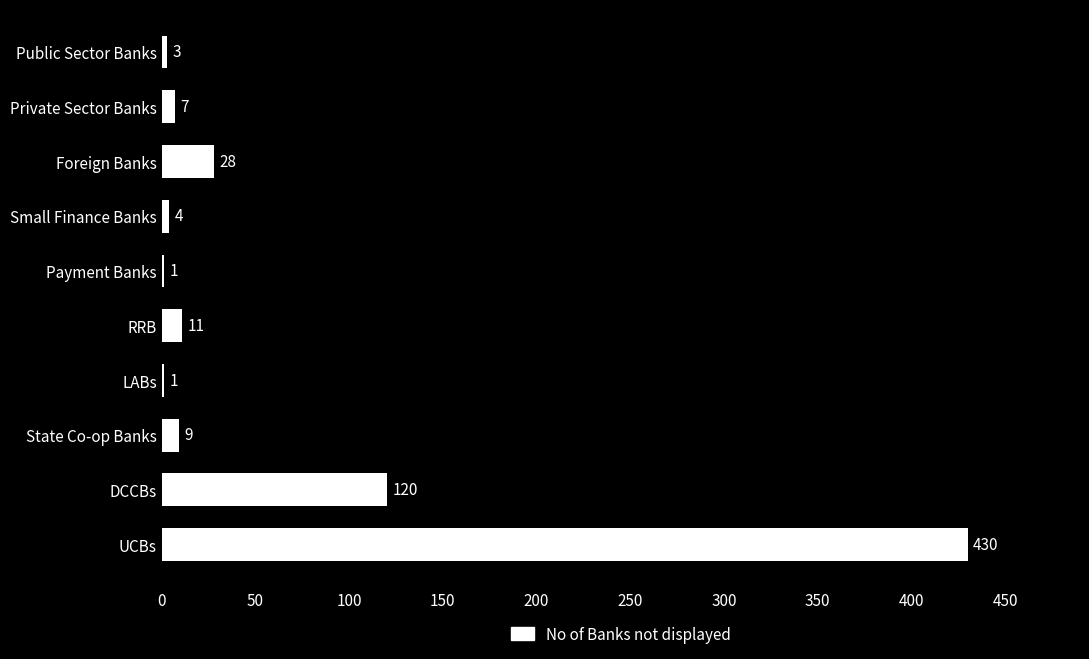

How many categories are shown in the chart?

10